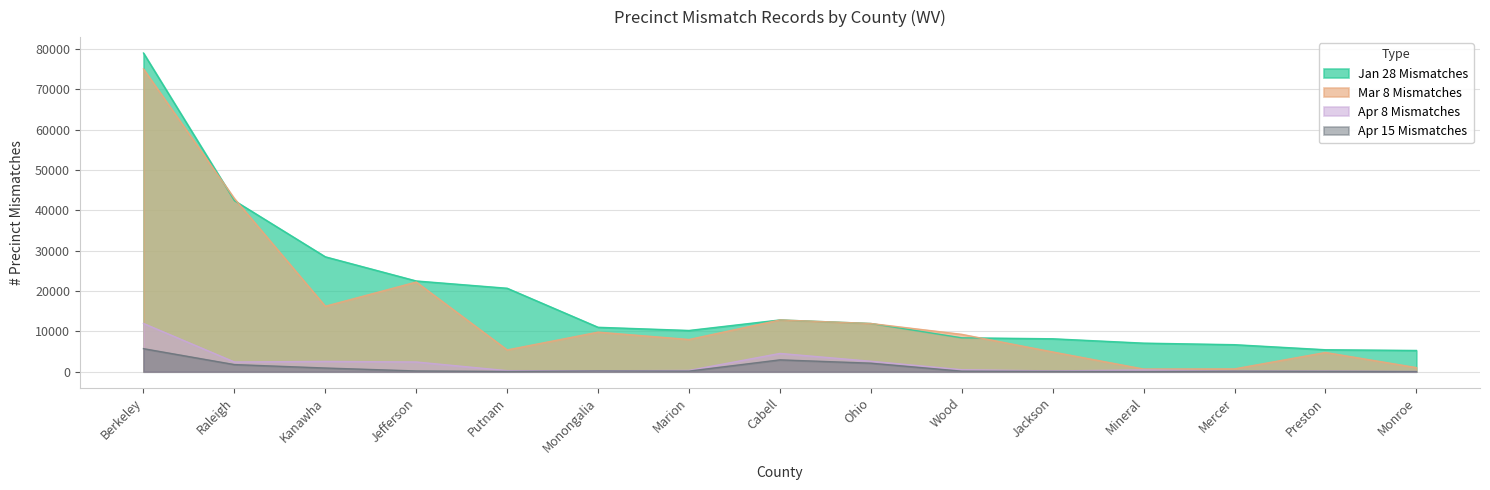

How many interior local valleys does the Apr 15 Mismatches series have?

3